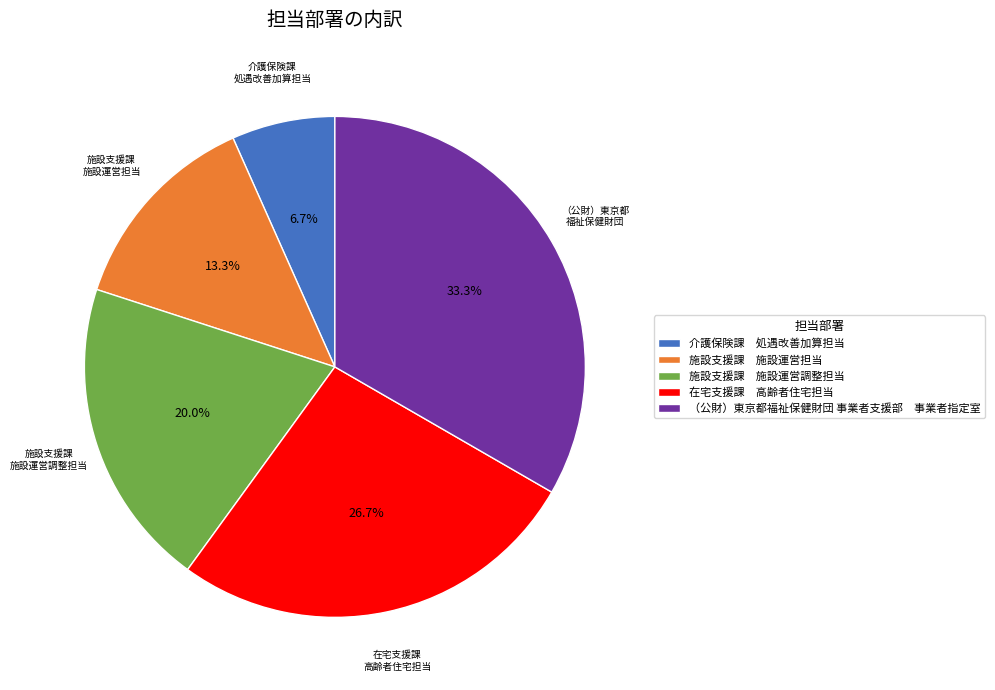

What is the largest slice in the pie chart?

（公財）東京都福祉保健財団 事業者支援部 事業者指定室